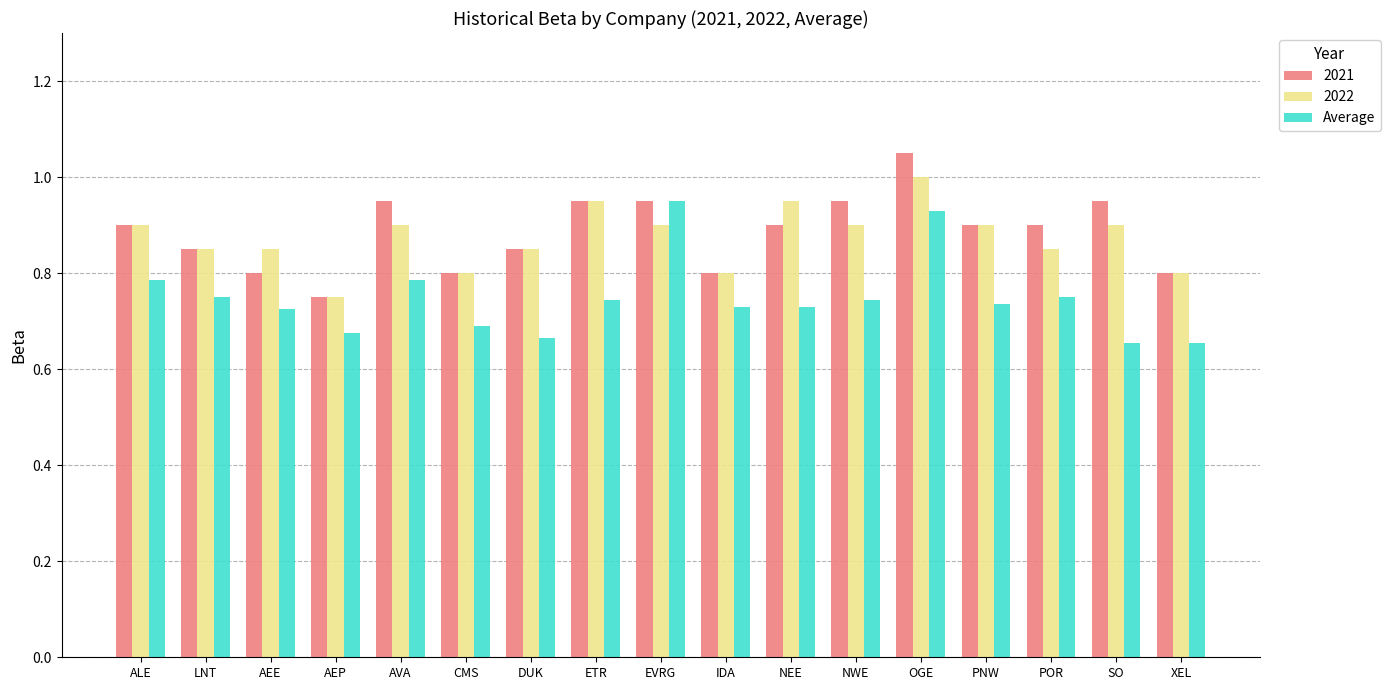

Where is 2022 nearest to the value 0?

AEP